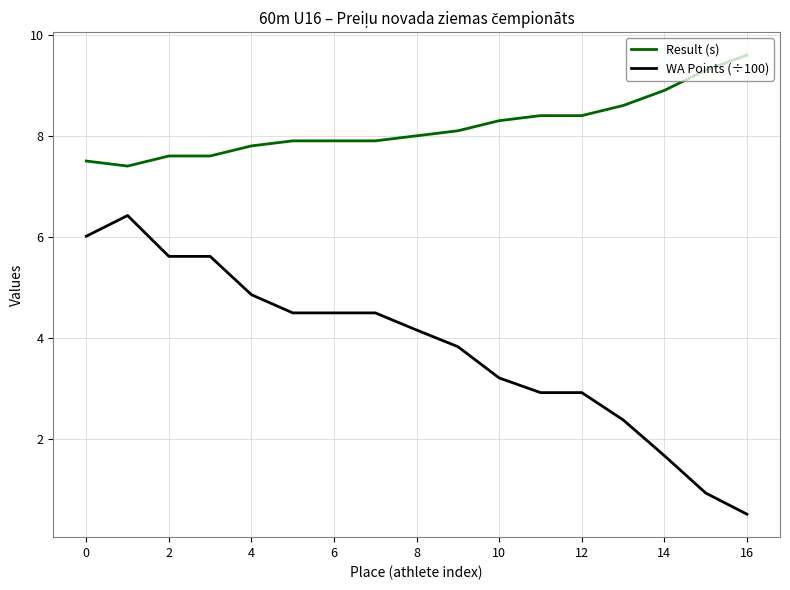

Does the chart have visible grid lines?

Yes